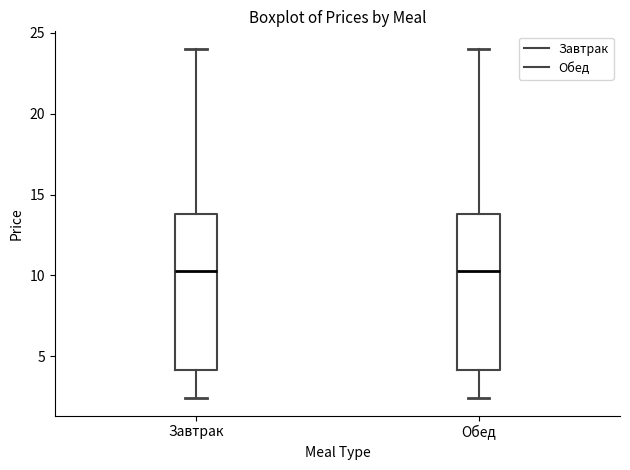

Reading left to right, read every box against the y-axis: the position of its median line, the range the box covers, and the ends of its whiskers. The values are not printed on the chart, so give them approximately, as read against the axis.

Завтрак: median 10.5, box 4.0 to 14.0, whiskers 2.5 to 24.0
Обед: median 10.5, box 4.0 to 14.0, whiskers 2.5 to 24.0